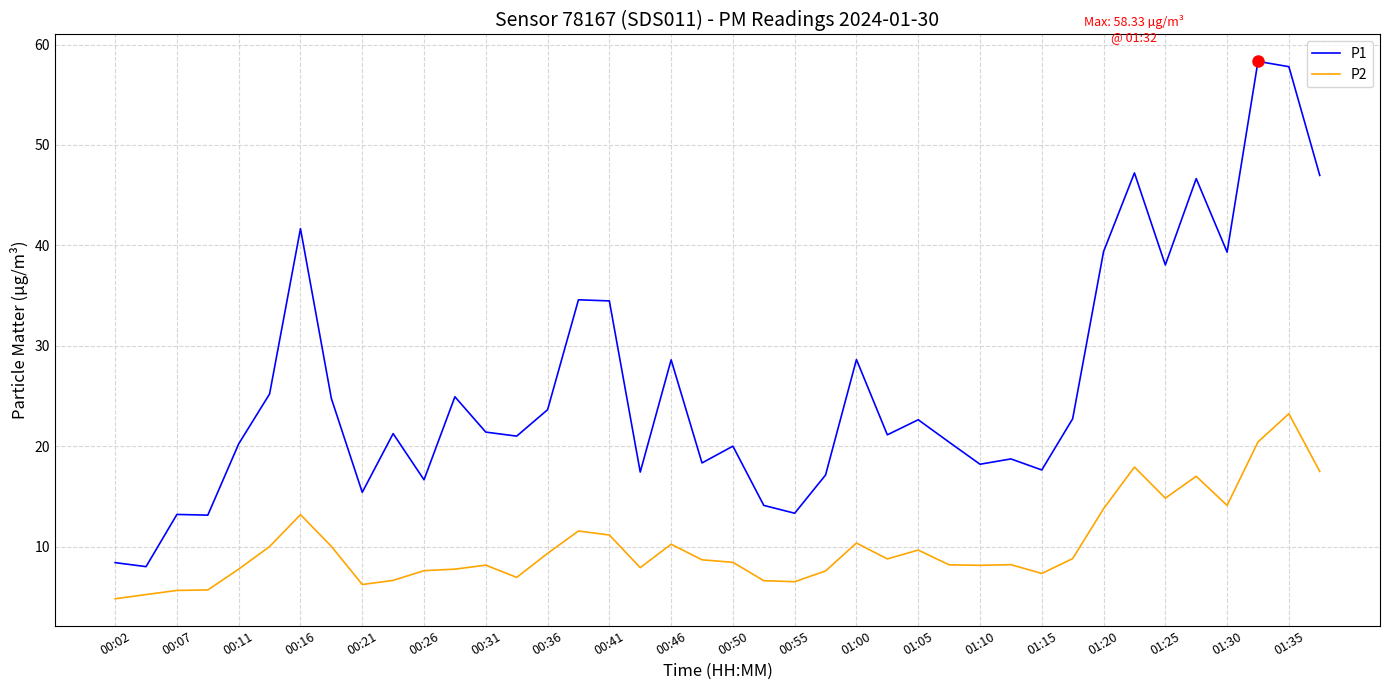

Rank the series by their average value, from highest to lowest.

P1, P2